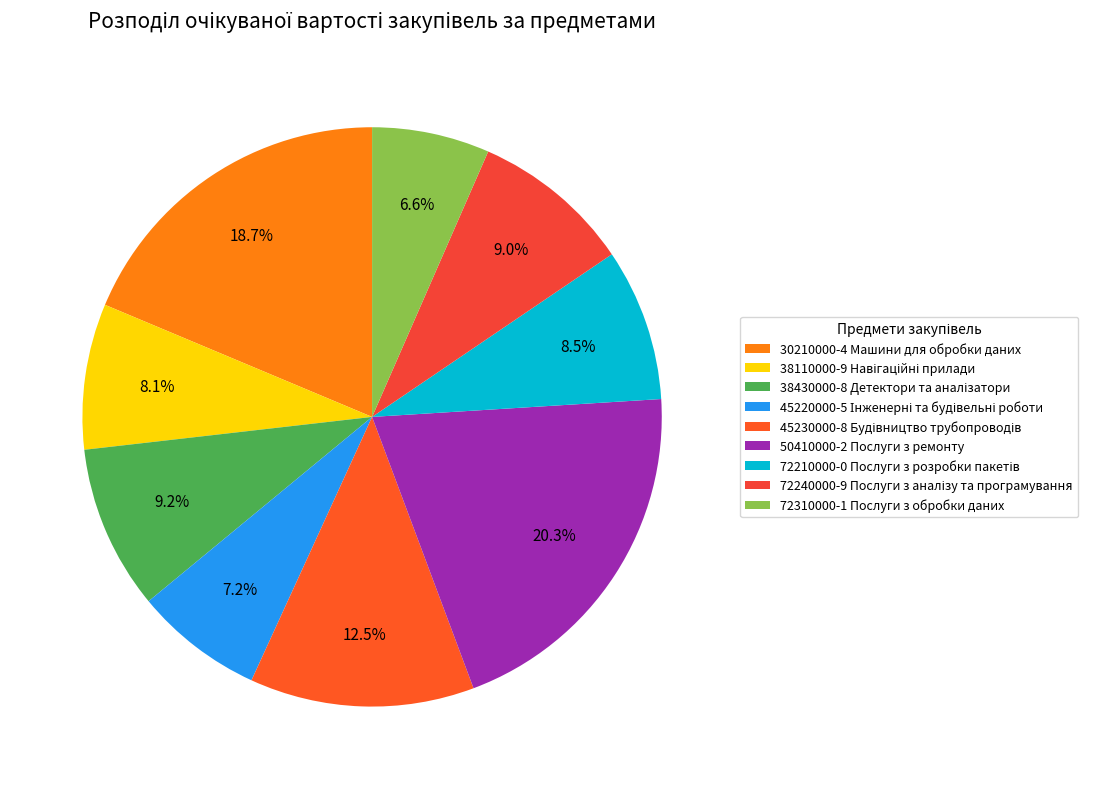

Count the number of slices in the pie.

9